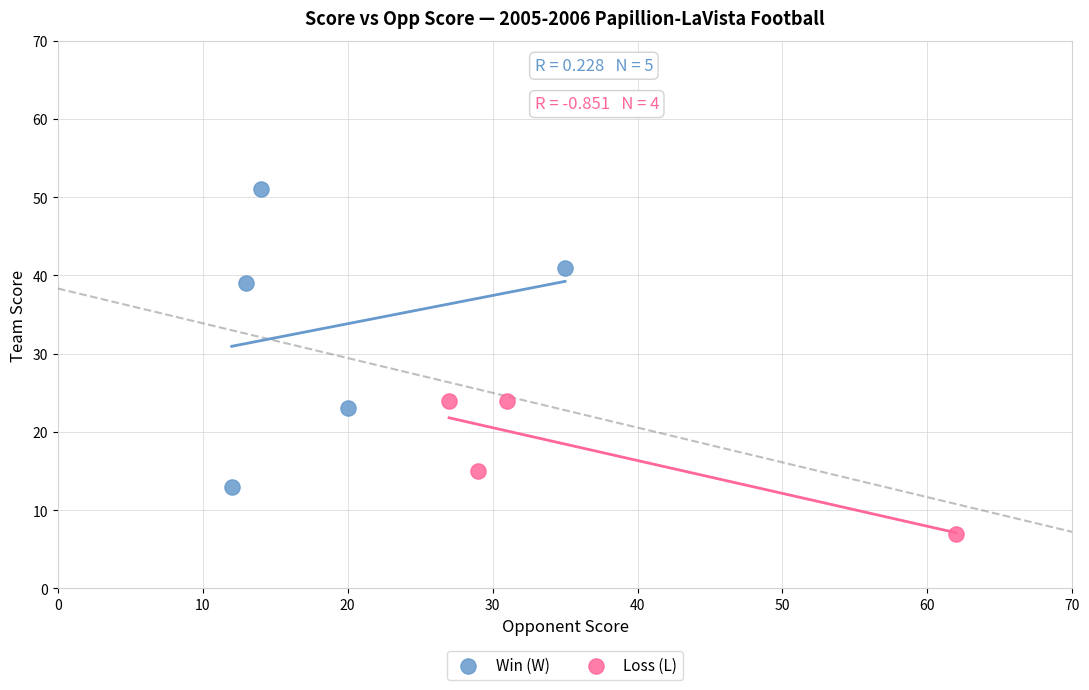

Which series reaches the minimum Y coordinate?

Loss (L)